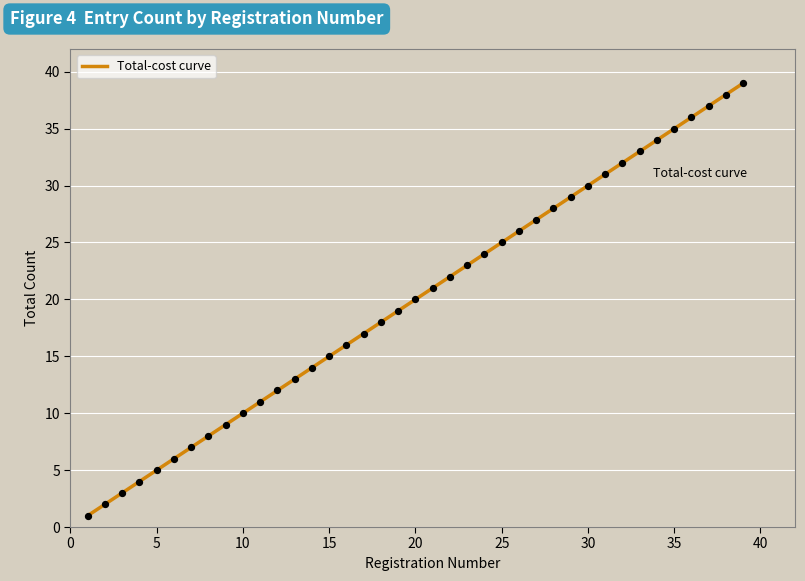

Which has a higher value, 35 or 32?

35